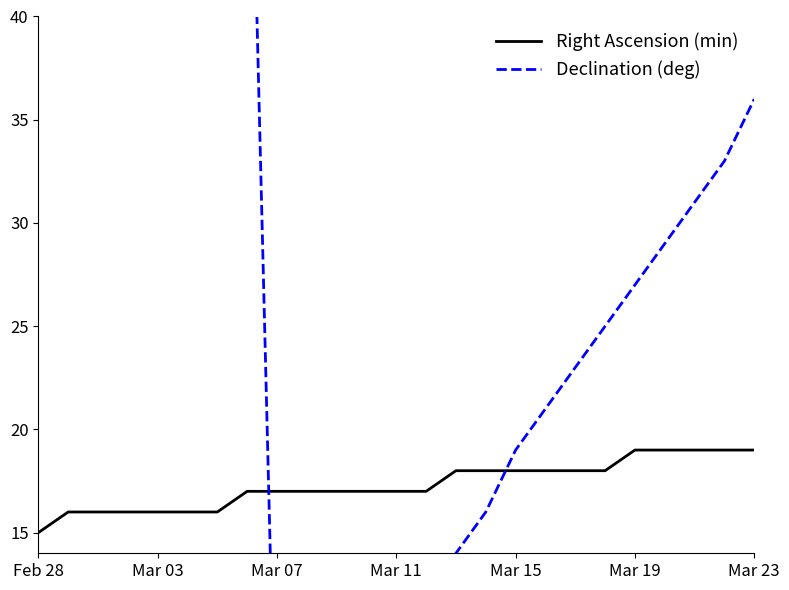

List the series in order of their peak value, highest first.

Declination (deg), Right Ascension (min)